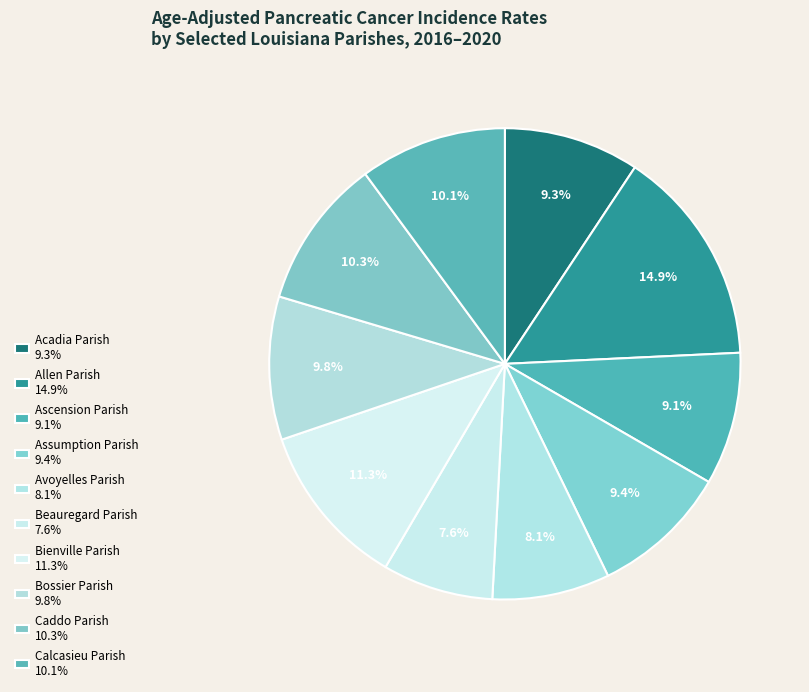

Is Bossier Parish the majority of the pie?

No